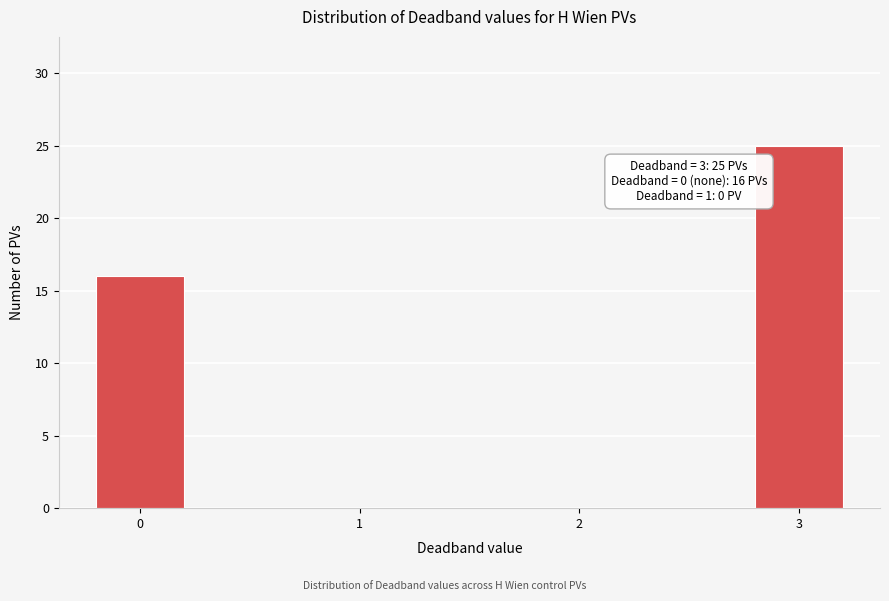

Reading left to right, transcribe all the data shown in this chart.

0=16	1=0	2=0	3=25